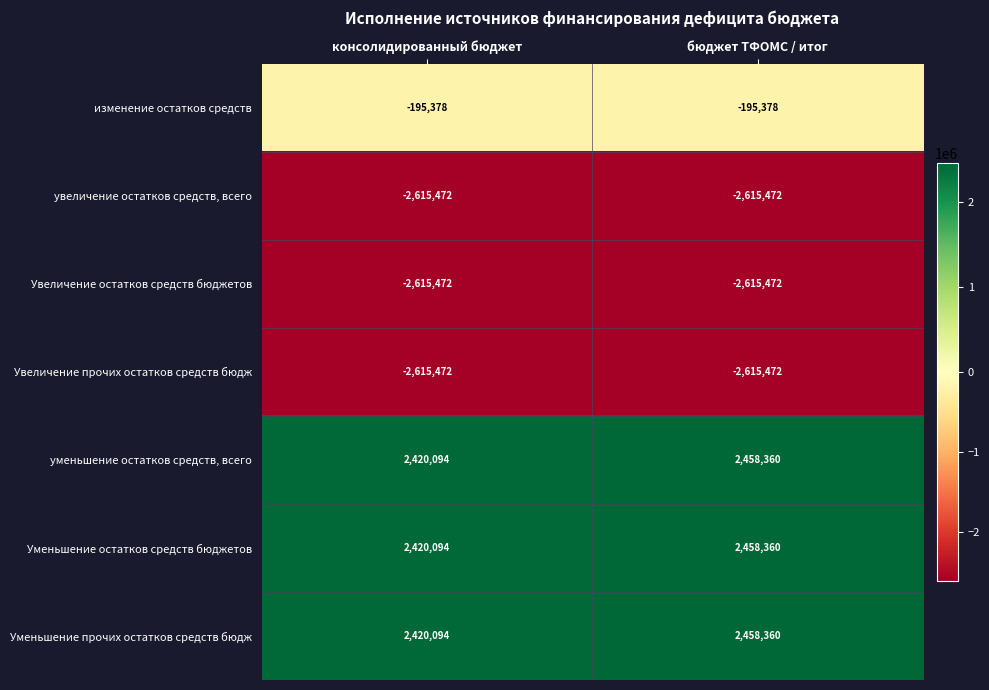

Reading left to right, list all the values displayed in this chart.

изменение остатков средств: -195378	-195378
увеличение остатков средств, всего: -2615472	-2615472
Увеличение остатков средств бюджетов: -2615472	-2615472
Увеличение прочих остатков средств бюдж: -2615472	-2615472
уменьшение остатков средств, всего: 2420094	2458360
Уменьшение остатков средств бюджетов: 2420094	2458360
Уменьшение прочих остатков средств бюдж: 2420094	2458360